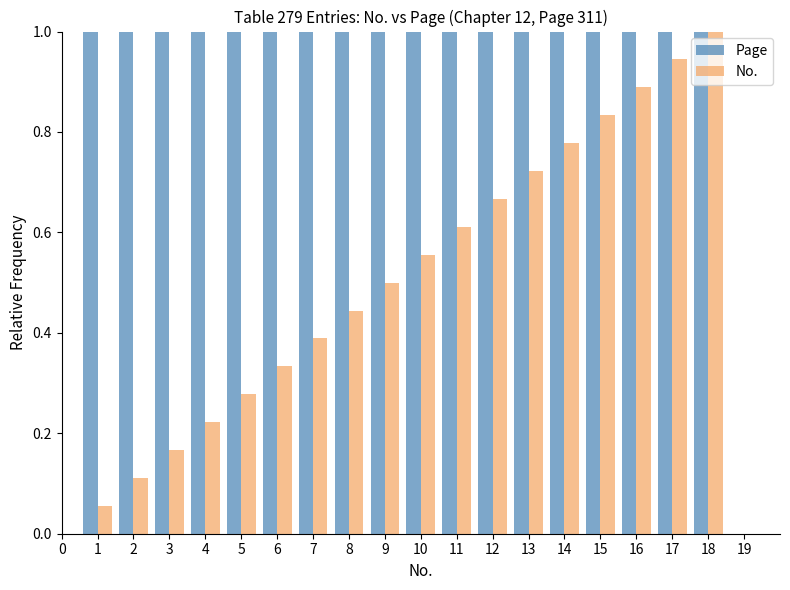

Rank the series at 14 from lowest to highest value.

No., Page